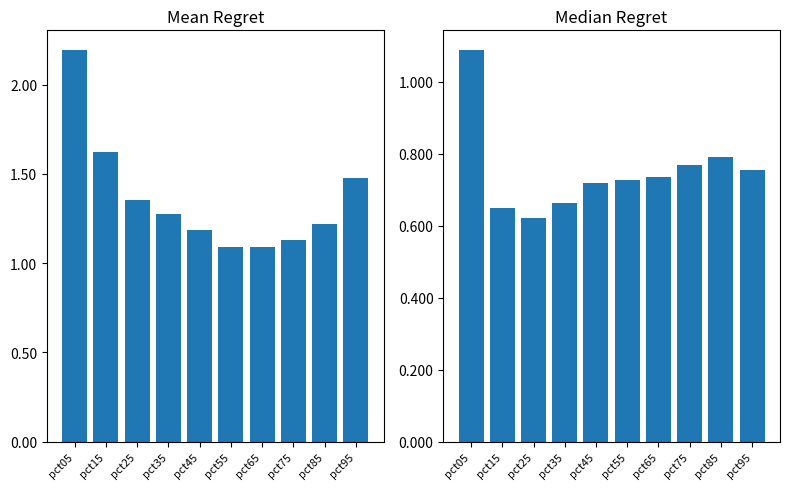

How many bars are there in total?

20